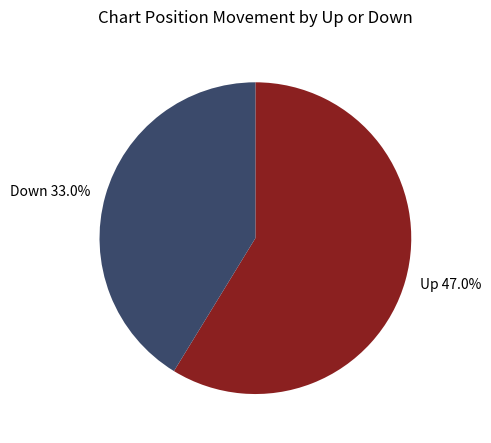

Does any single category account for the majority?

No